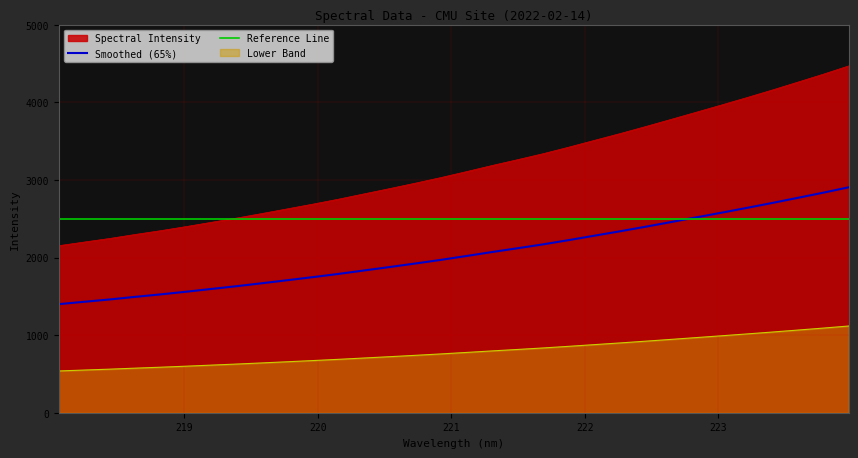

Which series has the largest range (max minus min)?

Spectral Intensity